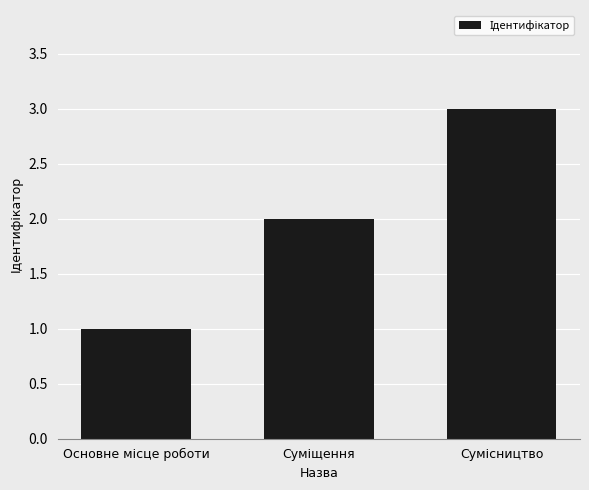

What is the value of the 1st bar from the left?

1